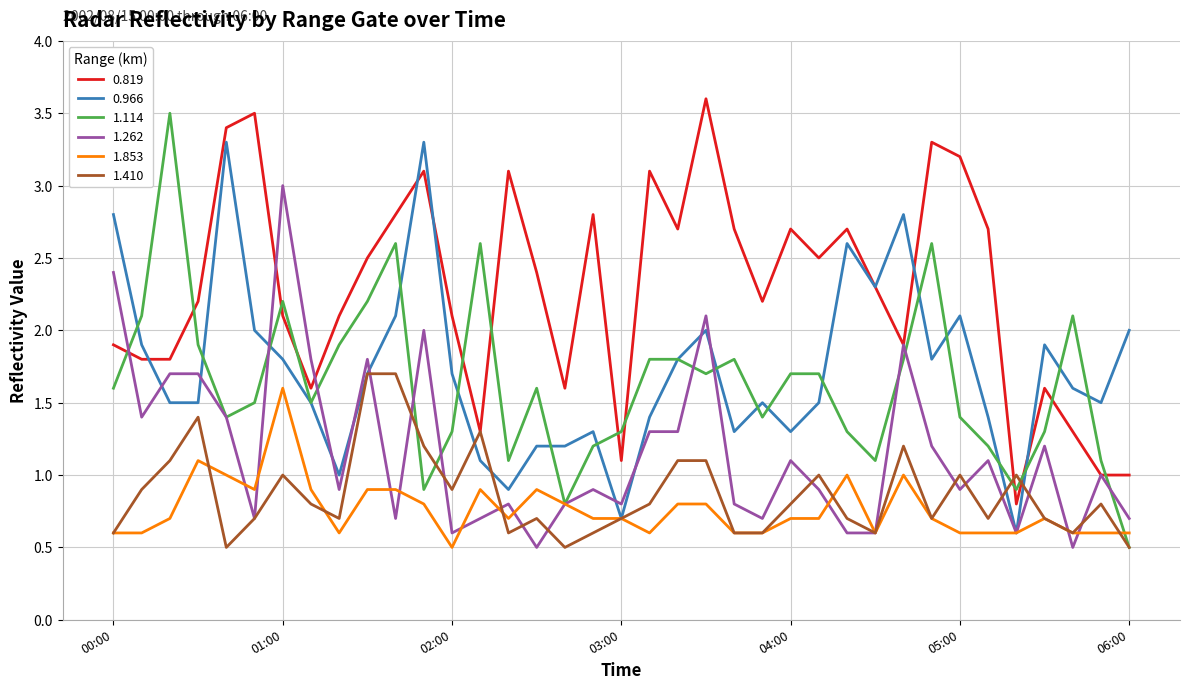

What is the difference between the second highest and minimum values in the 1.853 series?

0.6